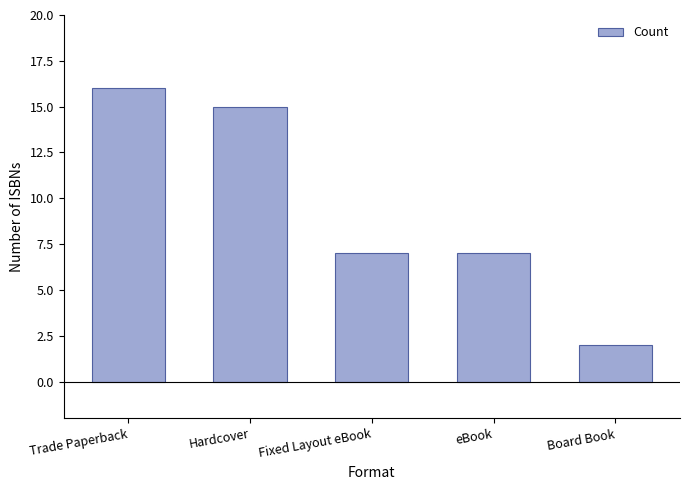

Count the number of categories in the chart.

5